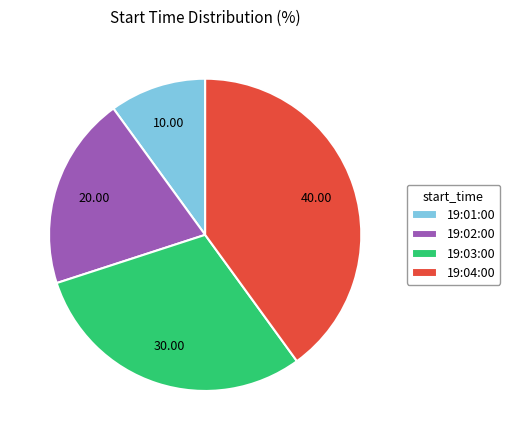

How many slices are in this pie chart?

4